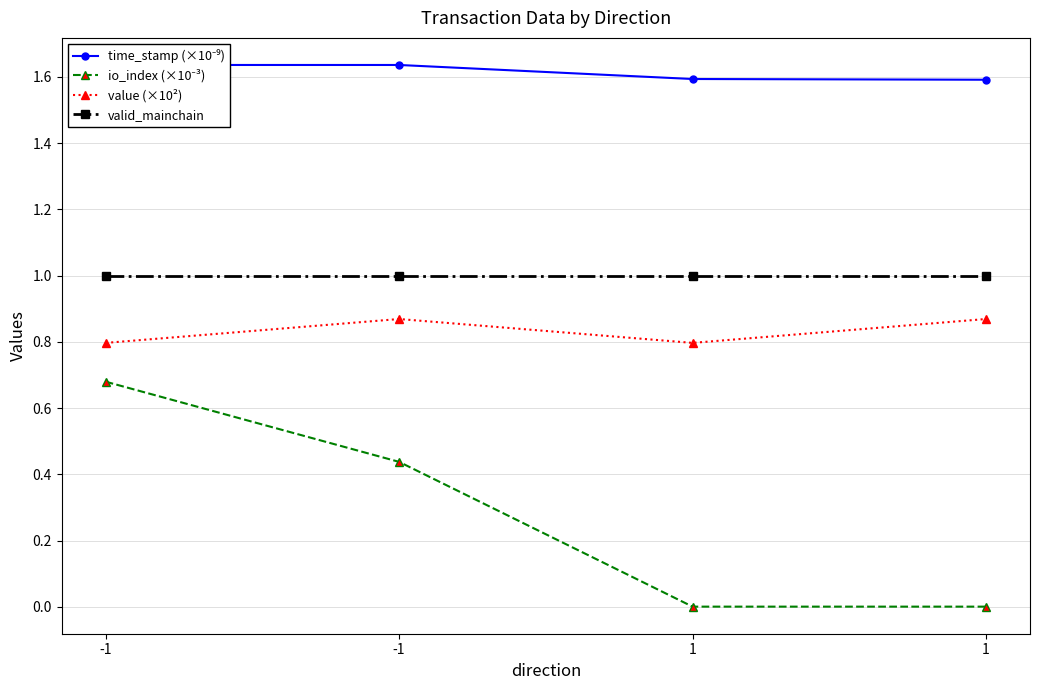

Rank the series by their maximum value, from highest to lowest.

time_stamp (×10⁻⁹), valid_mainchain, value (×10²), io_index (×10⁻³)